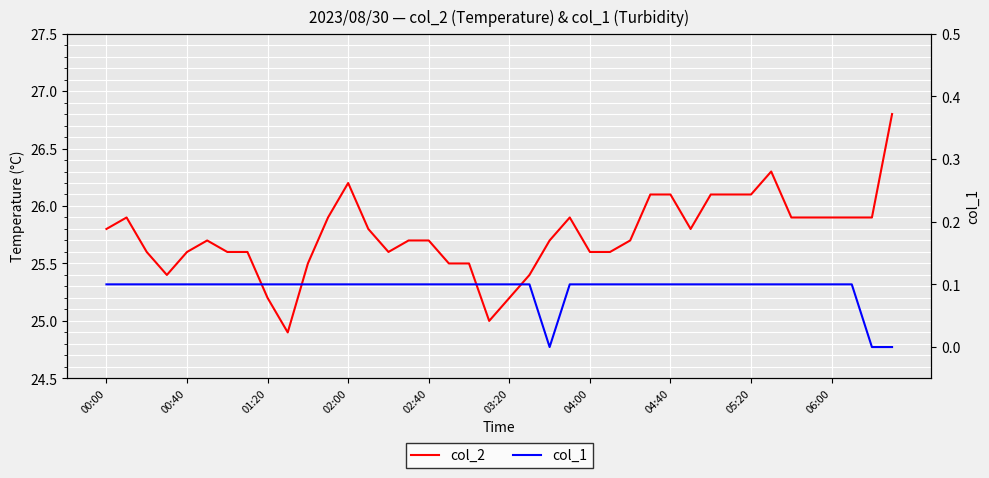

What is the difference between the second highest and minimum values in the col_1 series?

0.1